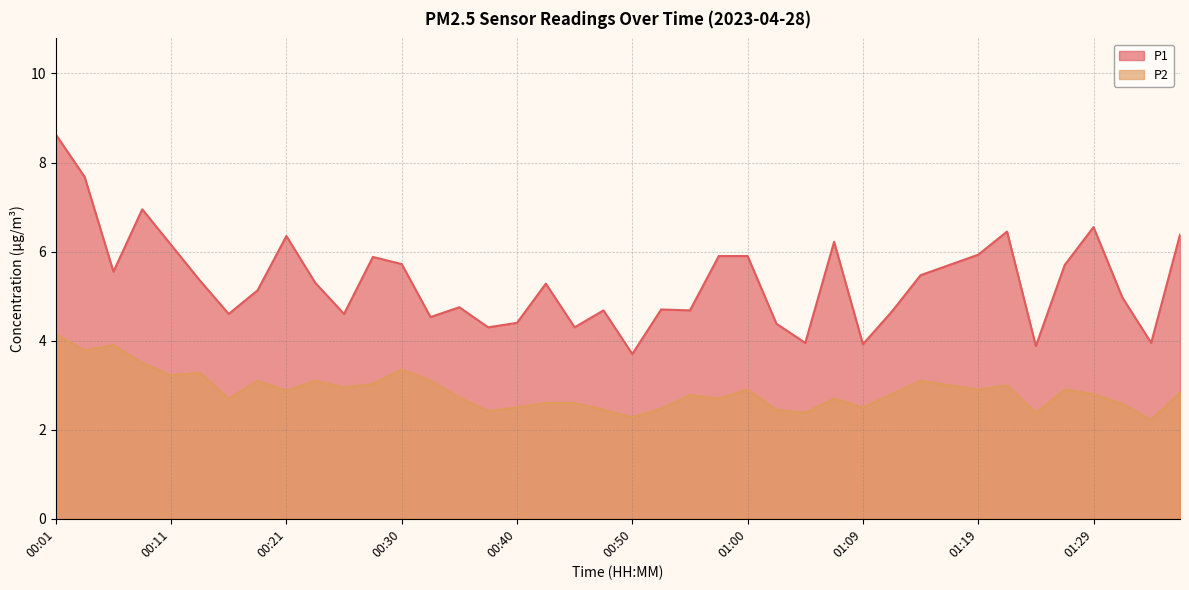

The value of P2 at 01:26 is 2.9. True or false?

True